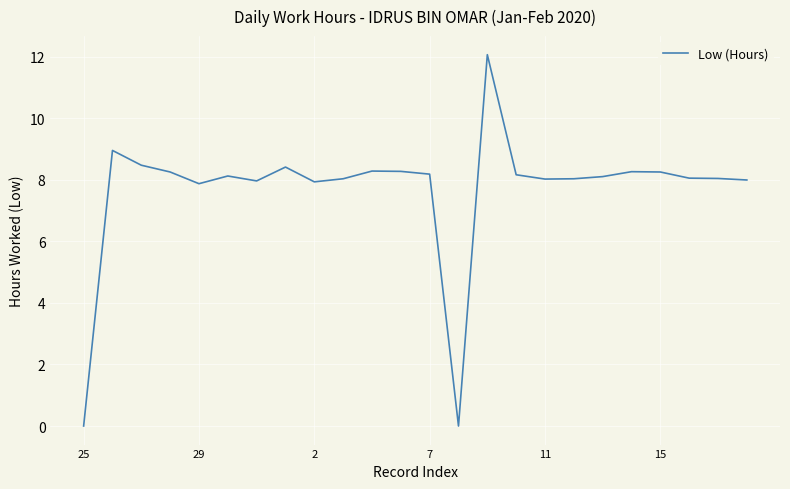

What is the difference between the maximum and minimum values?

12.1